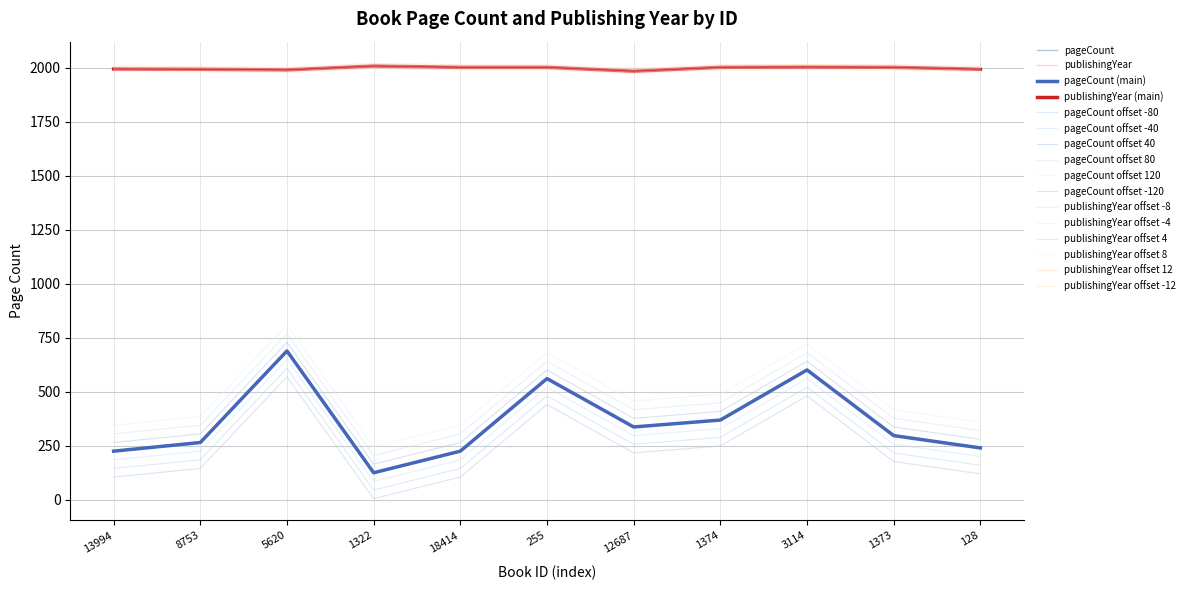

Does the chart have visible grid lines?

Yes